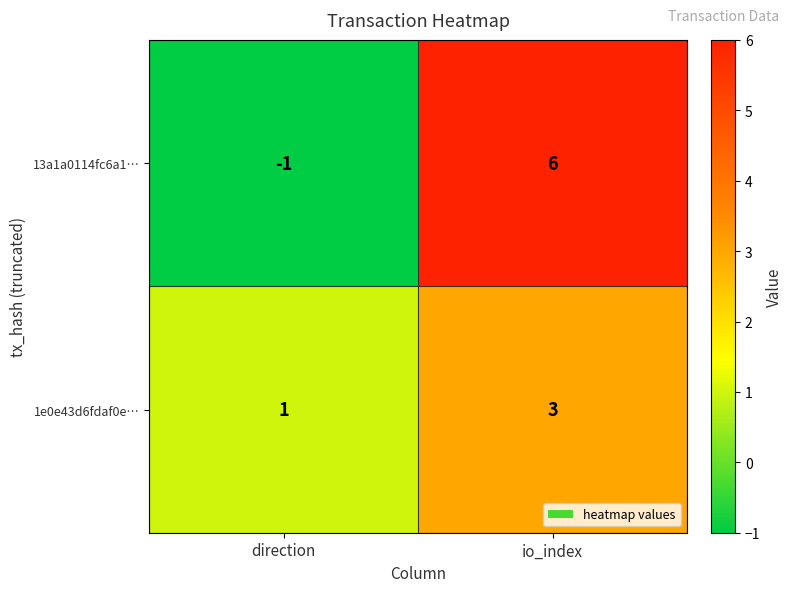

How many negative values does the 13a1a0114fc6a1… series have?

1